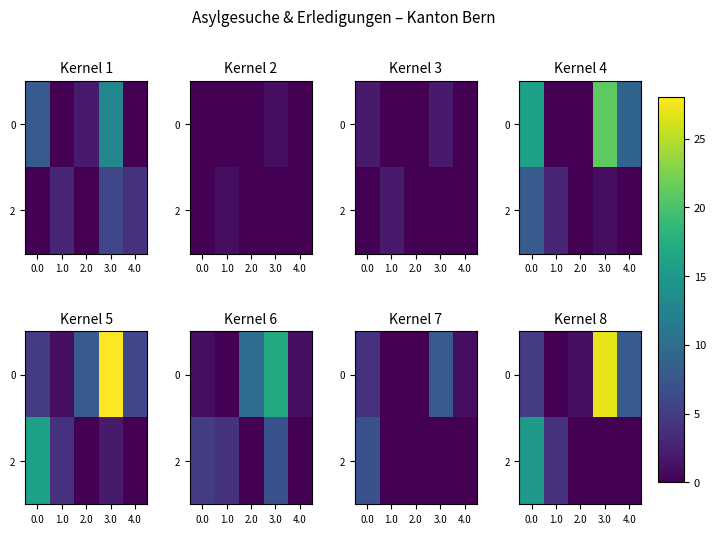

At which label does 0 reach its minimum?

1.0